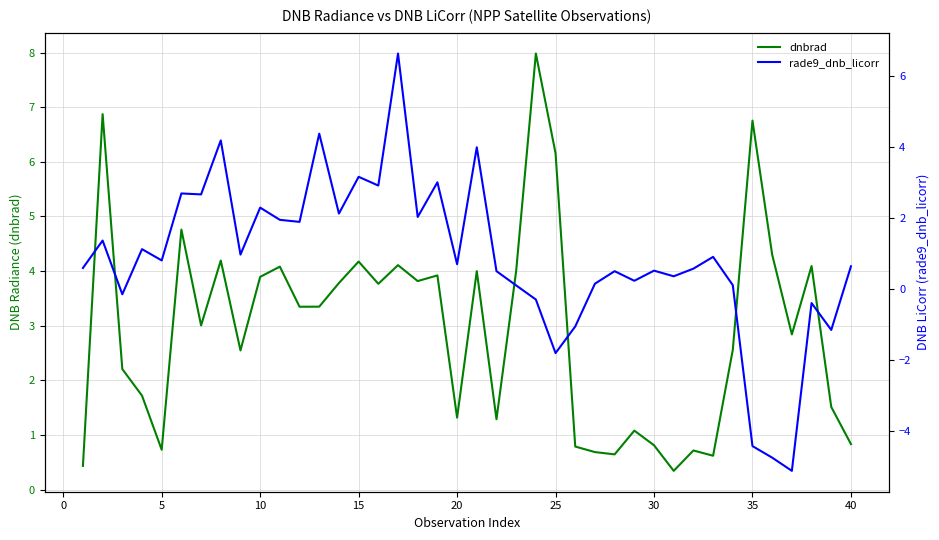

How many distinct data groups are displayed?

2